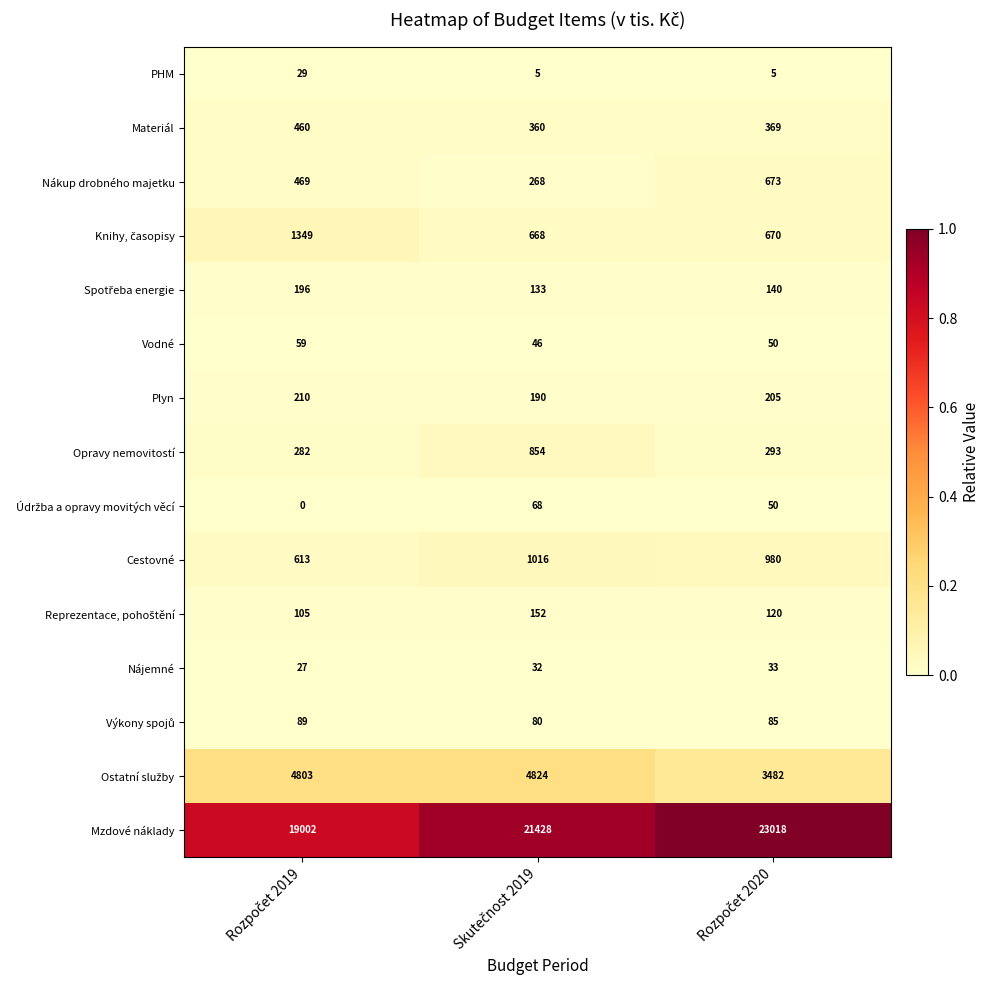

What is the average value of the Materiál series?

396